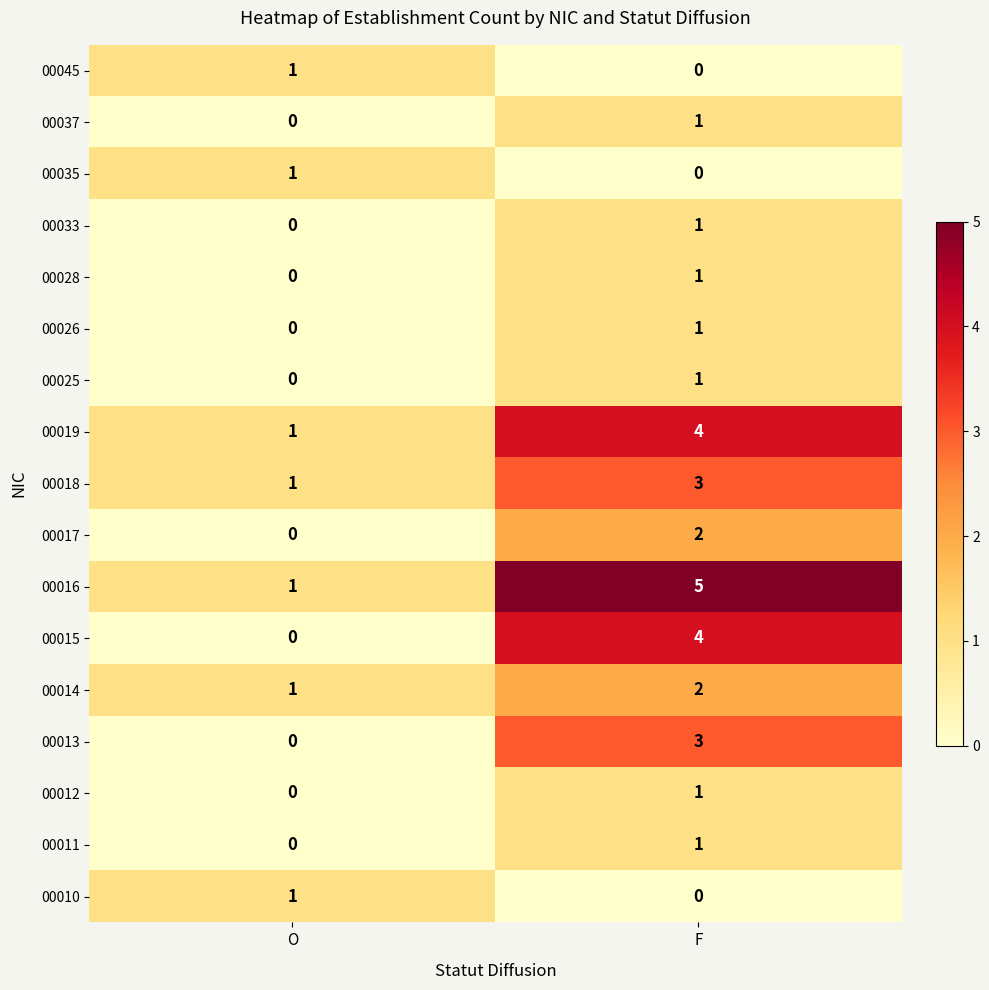

Rank the categories by 00011 value from highest to lowest.

F, O